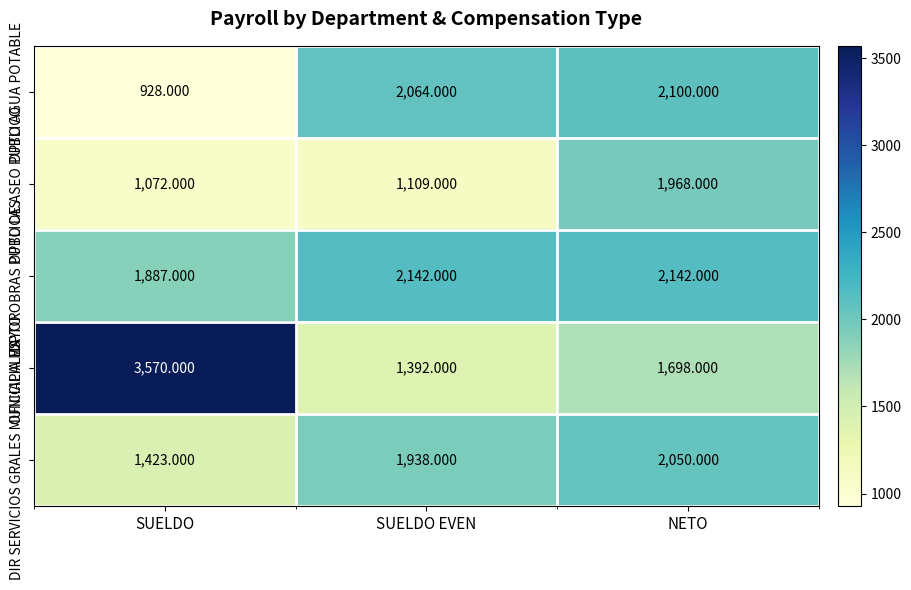

What is the total value across all series at SUELDO EVEN?

8645